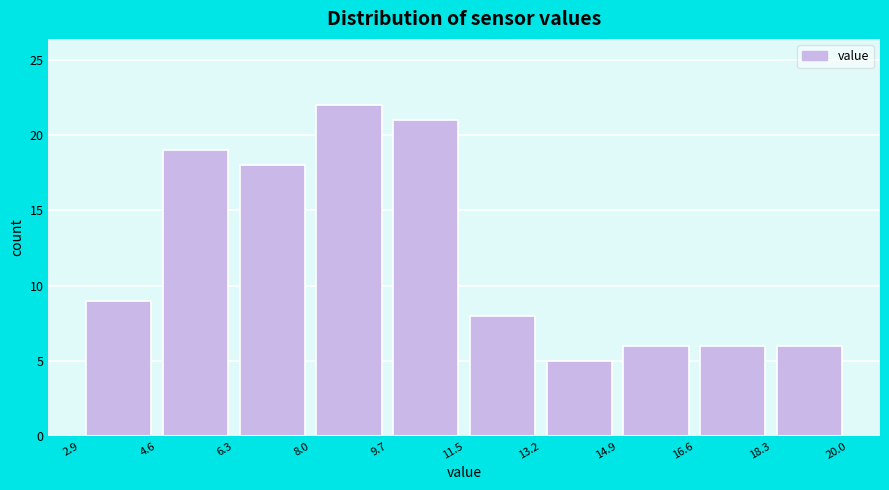

Reading left to right, list every bar in this chart as the range it spans on the x-axis followed by its height. The values are not printed on the chart, so give them approximately, as read against the axis.

2.9 to 4.6: 9
4.6 to 6.3: 19
6.3 to 8.0: 18
8.0 to 9.7: 22
9.7 to 11.5: 21
11.5 to 13.2: 8
13.2 to 14.9: 5
14.9 to 16.6: 6
16.6 to 18.3: 6
18.3 to 20.0: 6